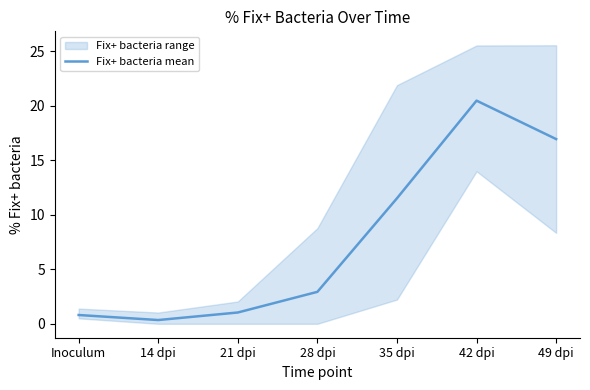

What is the minimum value shown in the chart?

0.3